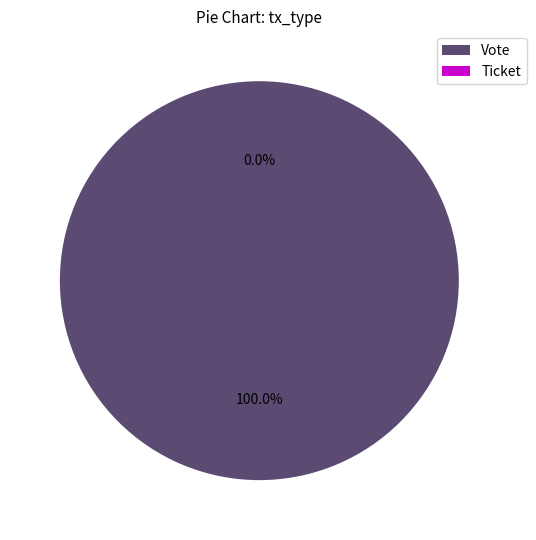

True or false: Vote accounts for 100% of the total.

True